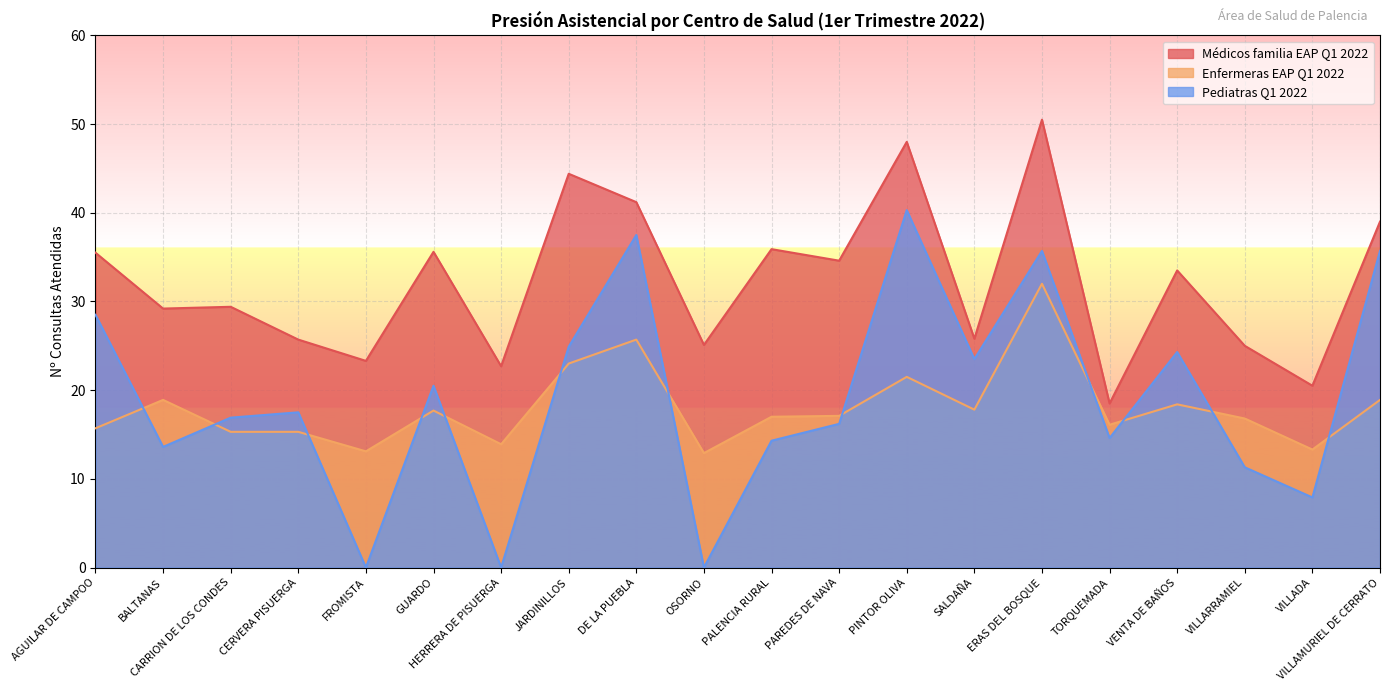

Reading left to right, extract all data points from this chart.

Médicos familia EAP Q1 2022: AGUILAR DE CAMPOO=35.5	BALTANAS=29.2	CARRION DE LOS CONDES=29.4	CERVERA PISUERGA=25.7	FROMISTA=23.3	GUARDO=35.6	HERRERA DE PISUERGA=22.7	JARDINILLOS=44.4	DE LA PUEBLA=41.2	OSORNO=25.1	PALENCIA RURAL=35.9	PAREDES DE NAVA=34.6	PINTOR OLIVA=48.0	SALDAÑA=25.8	ERAS DEL BOSQUE=50.5	TORQUEMADA=18.5	VENTA DE BAÑOS=33.5	VILLARRAMIEL=25.0	VILLADA=20.5	VILLAMURIEL DE CERRATO=39.0
Enfermeras EAP Q1 2022: AGUILAR DE CAMPOO=15.7	BALTANAS=18.9	CARRION DE LOS CONDES=15.3	CERVERA PISUERGA=15.3	FROMISTA=13.1	GUARDO=17.7	HERRERA DE PISUERGA=13.9	JARDINILLOS=23.0	DE LA PUEBLA=25.7	OSORNO=12.9	PALENCIA RURAL=17.0	PAREDES DE NAVA=17.1	PINTOR OLIVA=21.5	SALDAÑA=17.8	ERAS DEL BOSQUE=32.0	TORQUEMADA=16.1	VENTA DE BAÑOS=18.4	VILLARRAMIEL=16.8	VILLADA=13.3	VILLAMURIEL DE CERRATO=18.9
Pediatras Q1 2022: AGUILAR DE CAMPOO=28.5	BALTANAS=13.6	CARRION DE LOS CONDES=16.9	CERVERA PISUERGA=17.5	FROMISTA=0.0	GUARDO=20.5	HERRERA DE PISUERGA=0.0	JARDINILLOS=24.9	DE LA PUEBLA=37.5	OSORNO=0.0	PALENCIA RURAL=14.3	PAREDES DE NAVA=16.2	PINTOR OLIVA=40.3	SALDAÑA=23.5	ERAS DEL BOSQUE=35.7	TORQUEMADA=14.6	VENTA DE BAÑOS=24.3	VILLARRAMIEL=11.3	VILLADA=7.9	VILLAMURIEL DE CERRATO=35.7